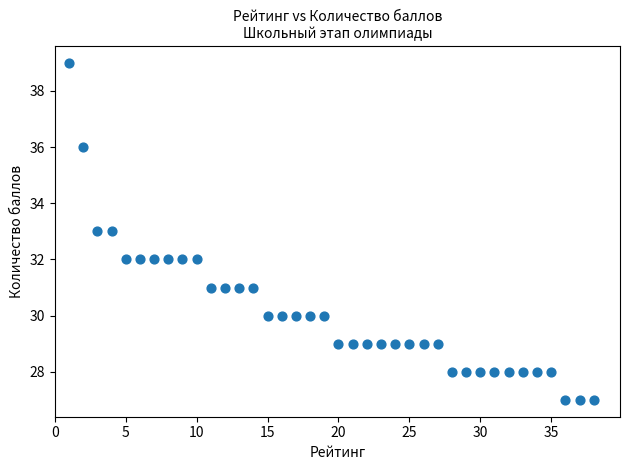

What is the range of X values (max minus min)?

37